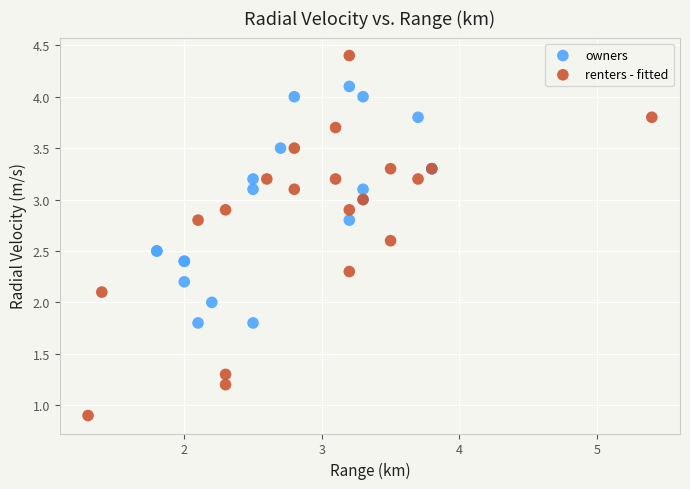

Which series reaches the maximum Y coordinate?

renters - fitted